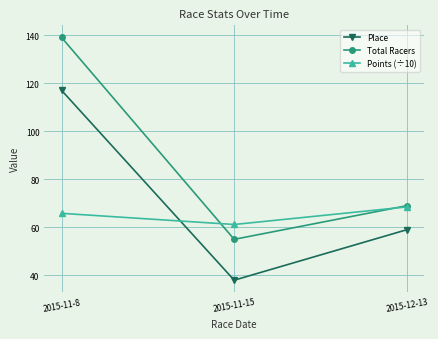

At 2015-11-15, list the series in order from smallest to largest.

Place, Total Racers, Points (÷10)